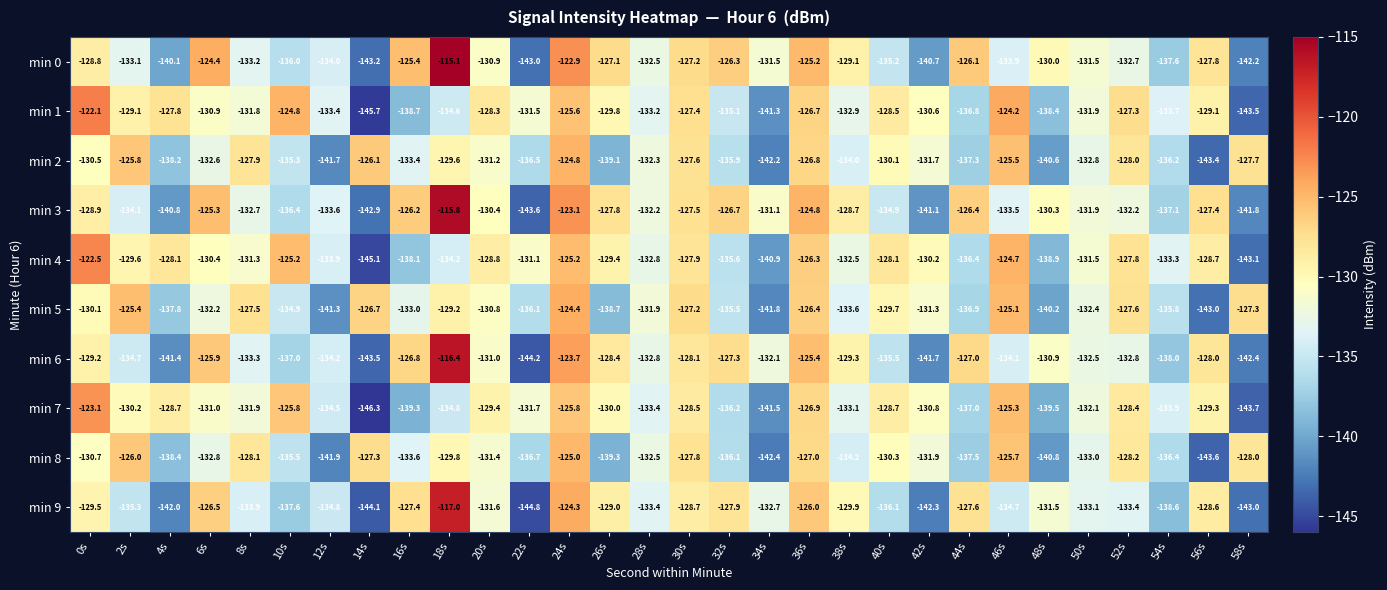

What is the highest value of the min 4 series?

-122.5